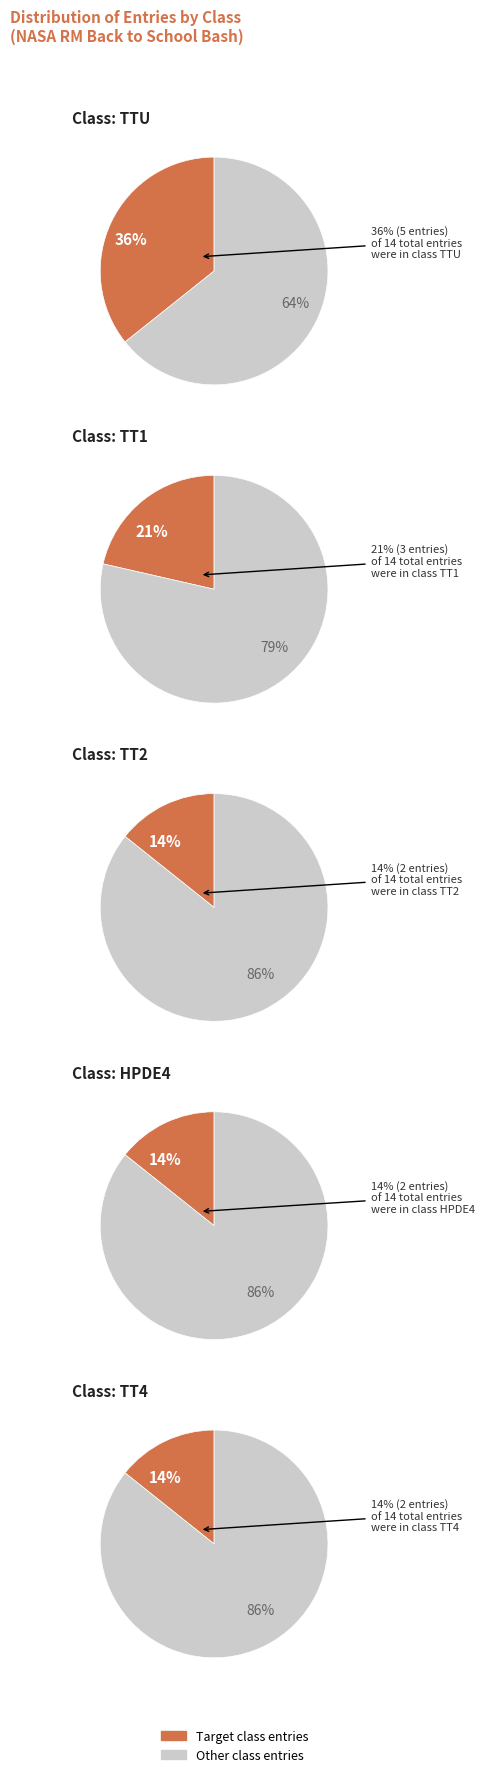

How much of the chart is everything except TT2?

85.7%